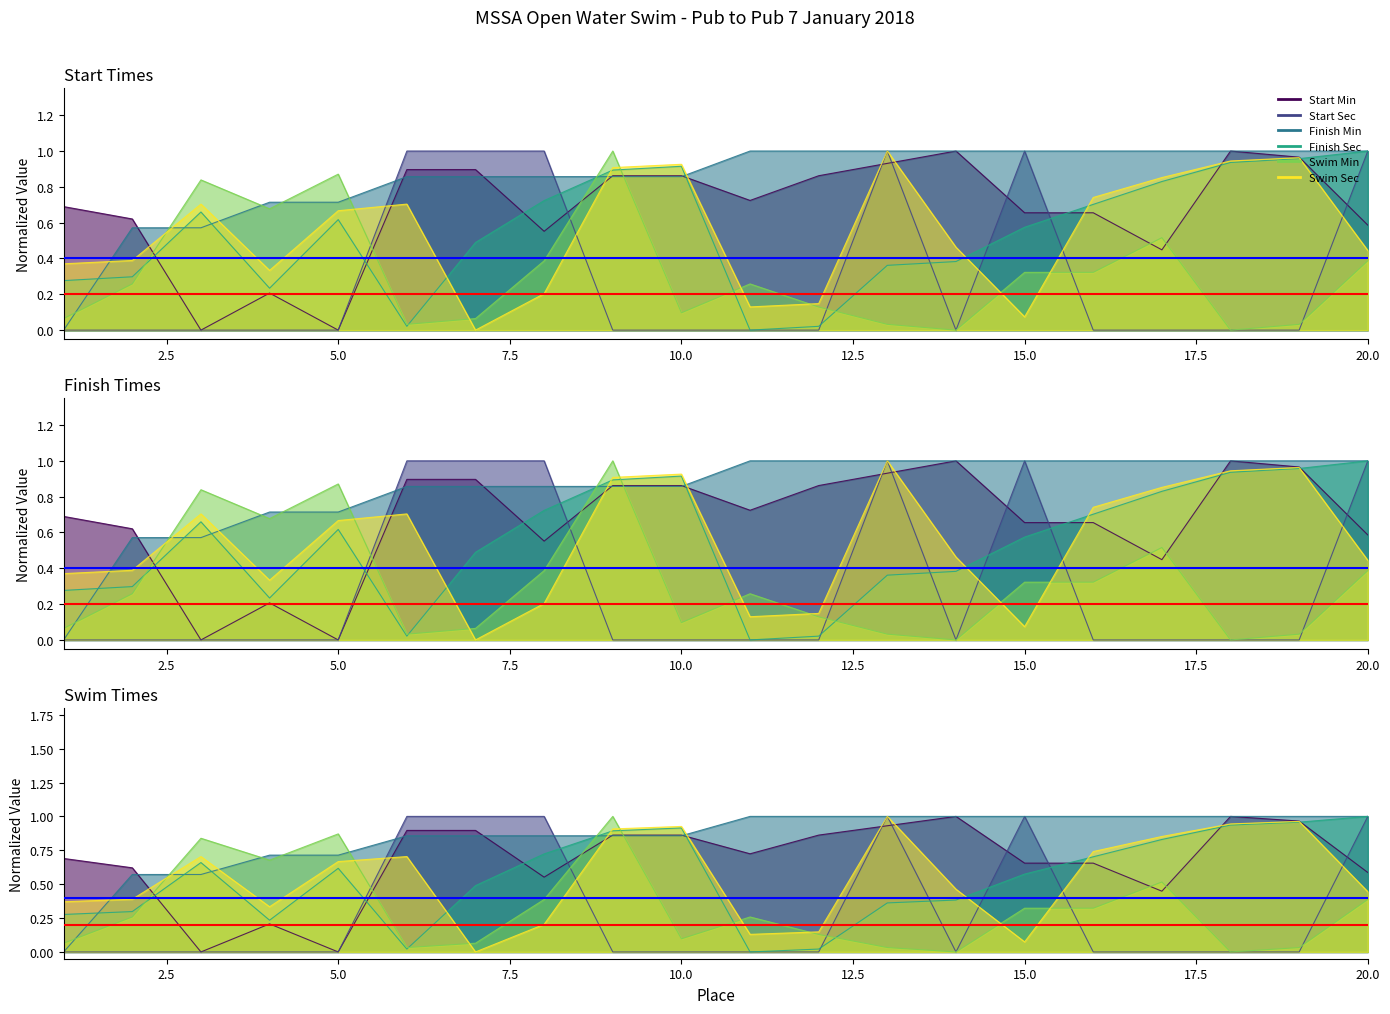

At which label does Start Sec reach its peak?

6